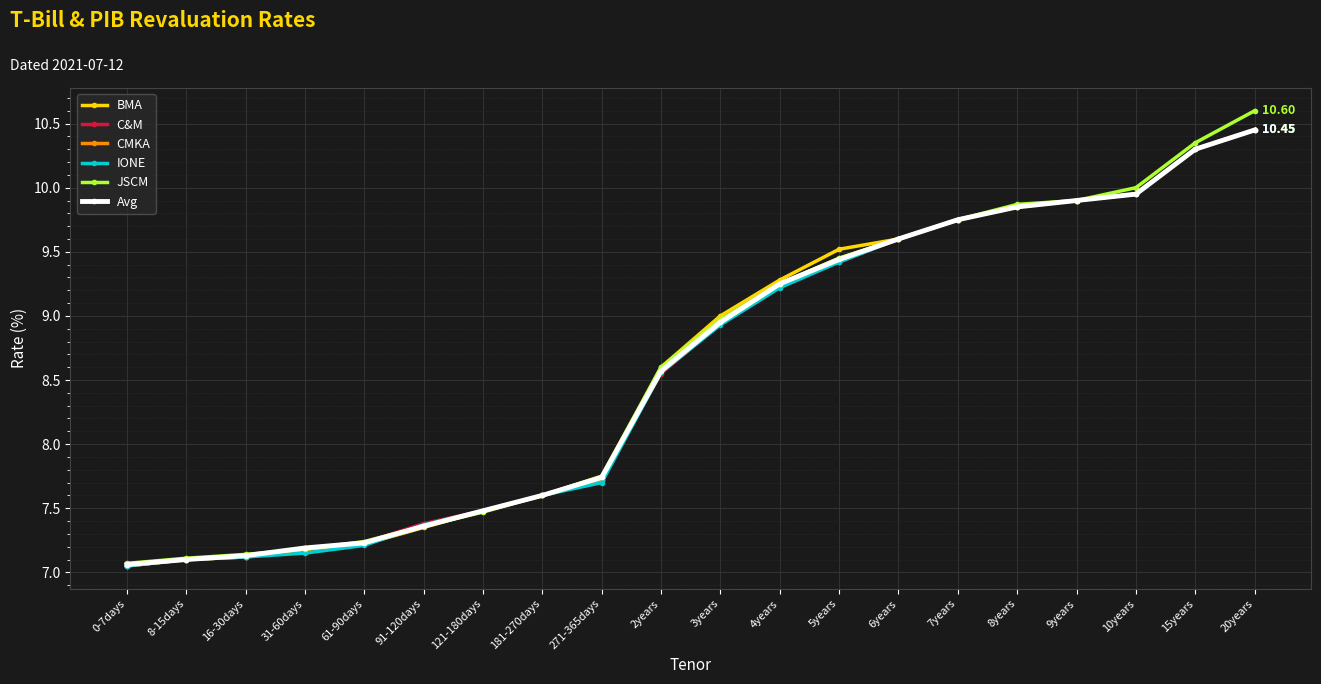

At which label does Avg first exceed 8?

2years